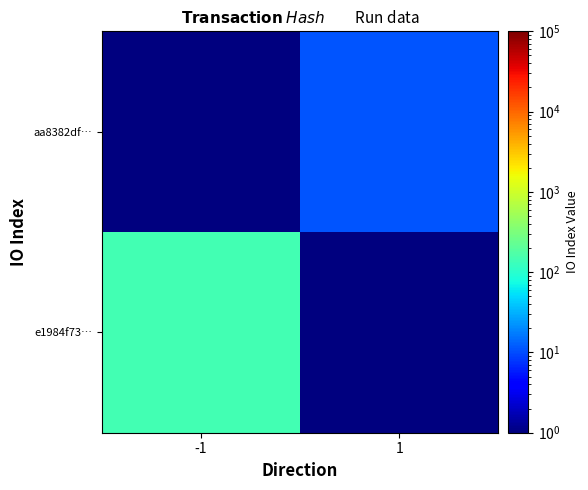

What is the spread (max minus min) of values at 1?

10.7